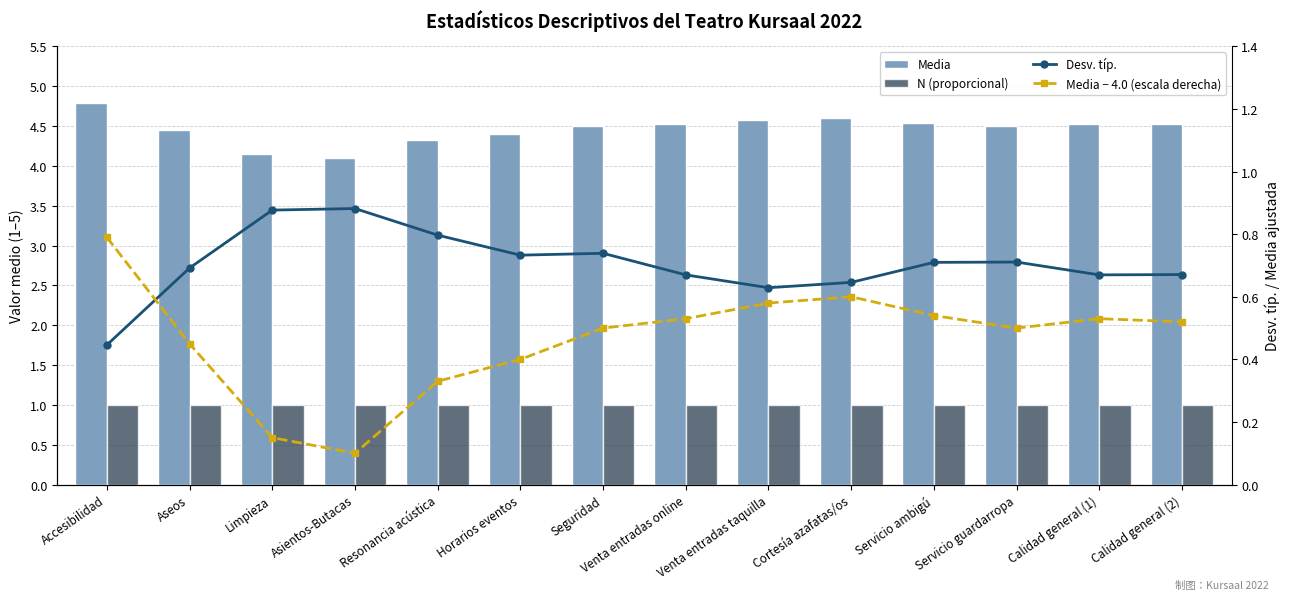

What are all the series names shown in the legend?

Media, N (proporcional), Desv. típ., Media − 4.0 (escala derecha)